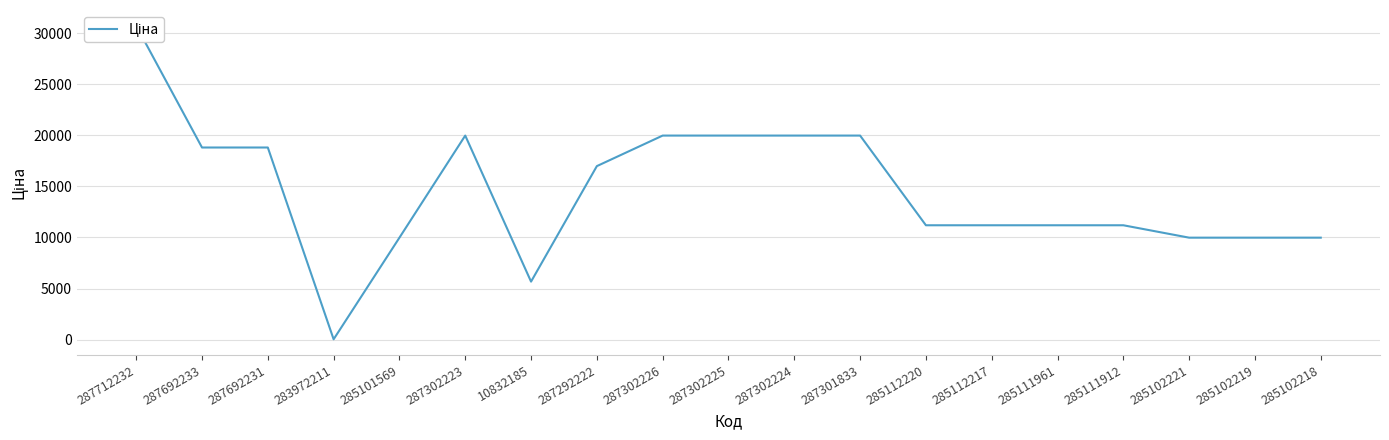

Which has a higher value, 287692233 or 285111961?

287692233